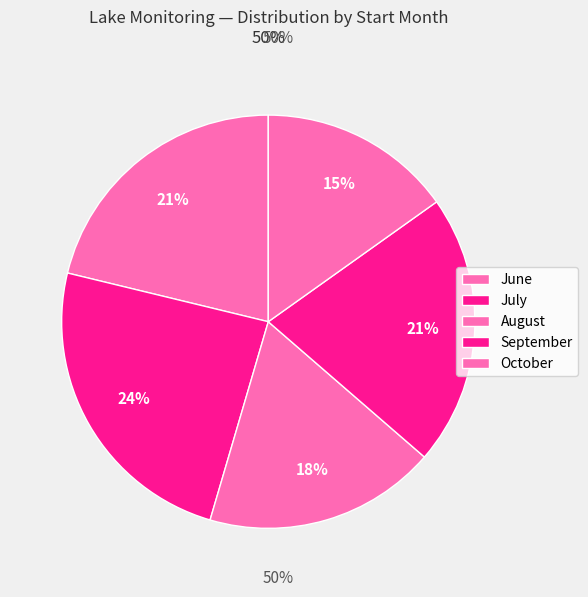

Count the number of slices in the pie.

5